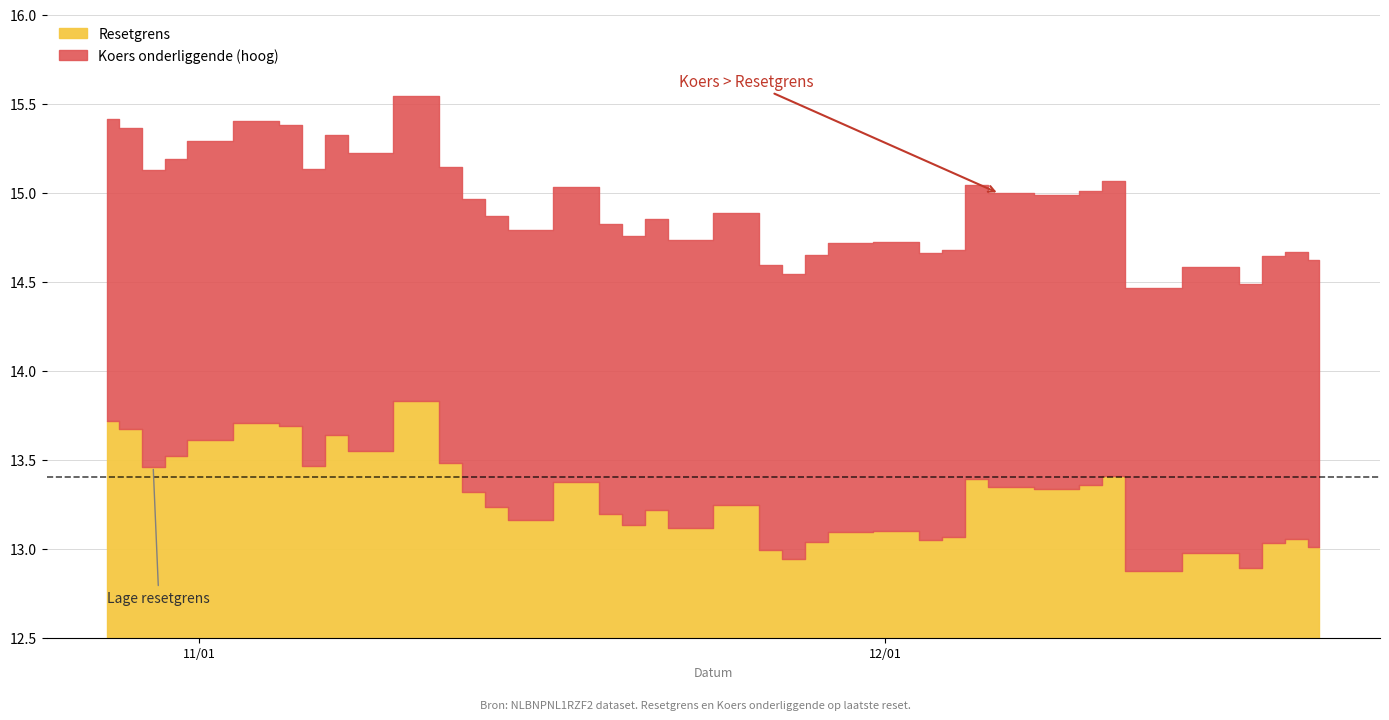

What is the sum of all Resetgrens values?

518.3